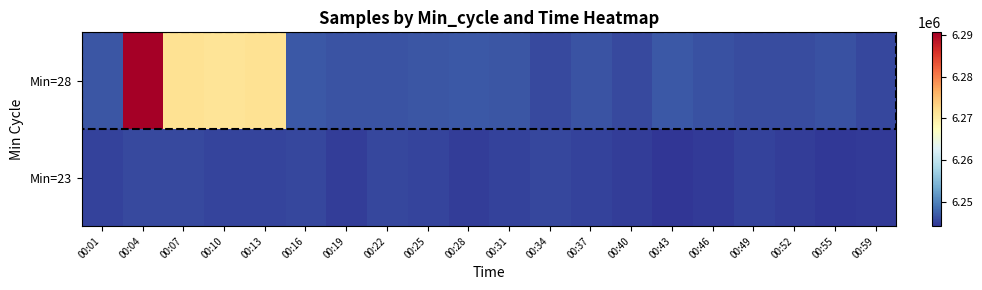

Reading right to left, transcribe all the data shown in this chart.

Min=28: 00:59=6245462	00:55=6246298	00:52=6245849	00:49=6245965	00:46=6246239	00:43=6246724	00:40=6245638	00:37=6246417	00:34=6245677	00:31=6246584	00:28=6246768	00:25=6246569	00:22=6246421	00:19=6246382	00:16=6246876	00:13=6271614	00:10=6271265	00:07=6271674	00:04=6290620	00:01=6246617
Min=23: 00:59=6244579	00:55=6244415	00:52=6244871	00:49=6245258	00:46=6244659	00:43=6244179	00:40=6244773	00:37=6245181	00:34=6245478	00:31=6245144	00:28=6244869	00:25=6245386	00:22=6245571	00:19=6244811	00:16=6245550	00:13=6245327	00:10=6245413	00:07=6245785	00:04=6245679	00:01=6245203